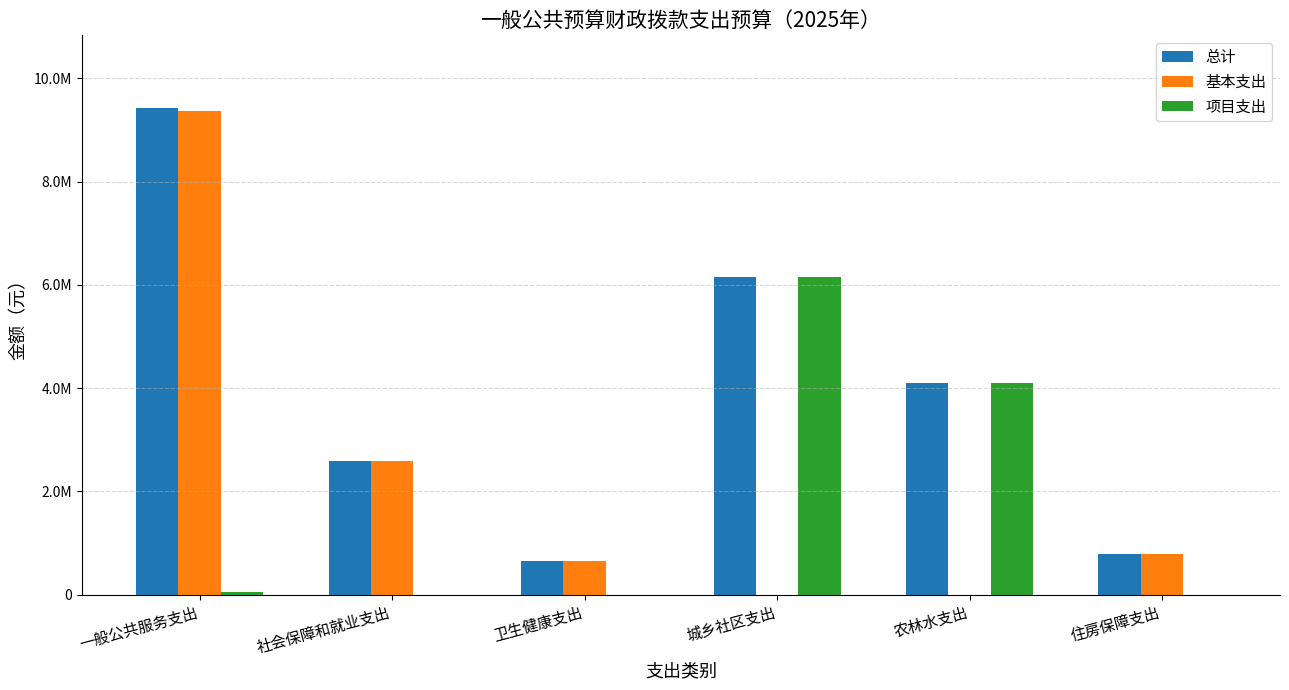

What are all the series names shown in the legend?

总计, 基本支出, 项目支出